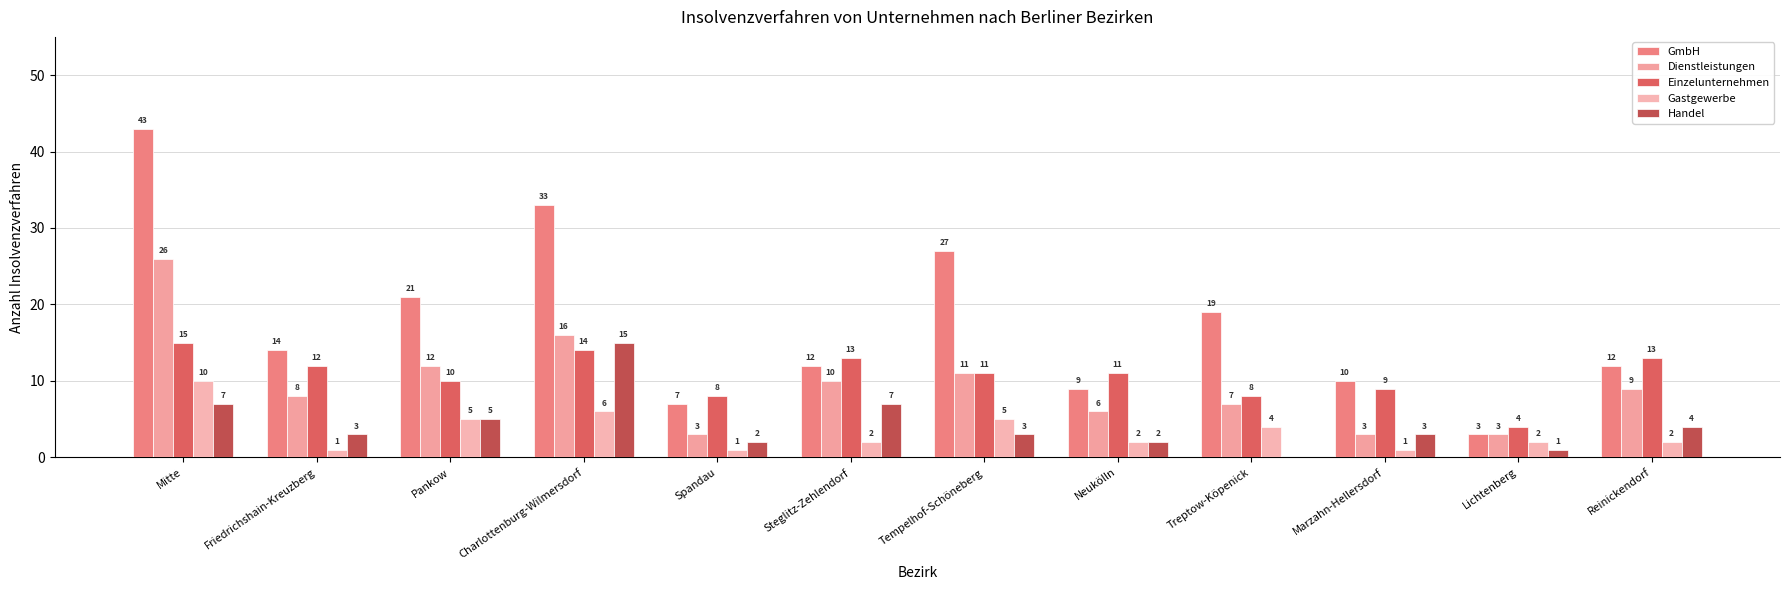

How many distinct data groups are displayed?

5